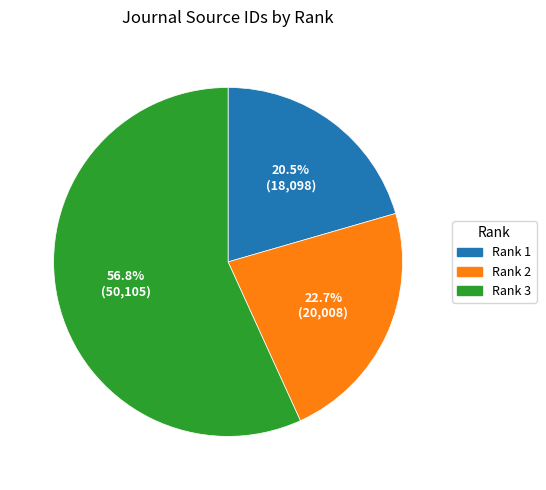

Which has a higher value, Rank 3 or Rank 2?

Rank 3